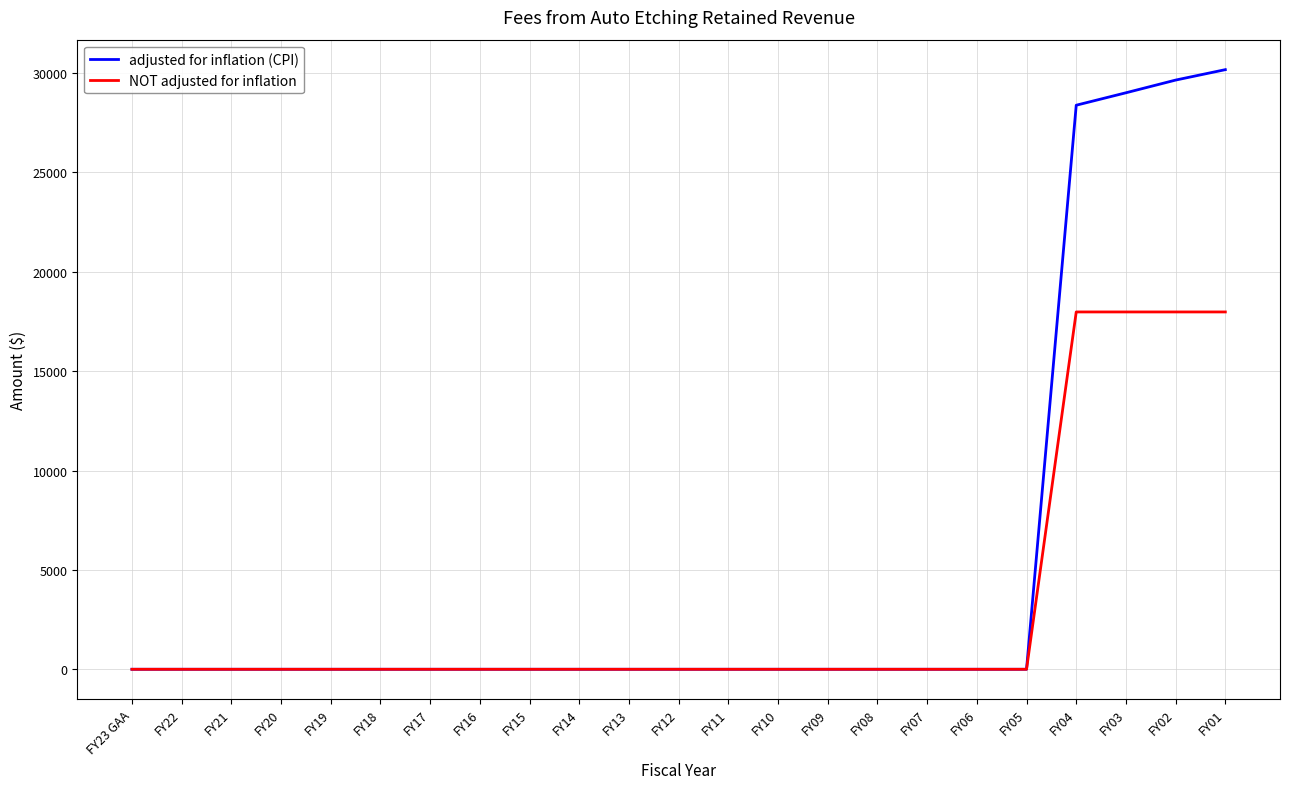

Rank the series by their maximum value, from highest to lowest.

adjusted for inflation (CPI), NOT adjusted for inflation